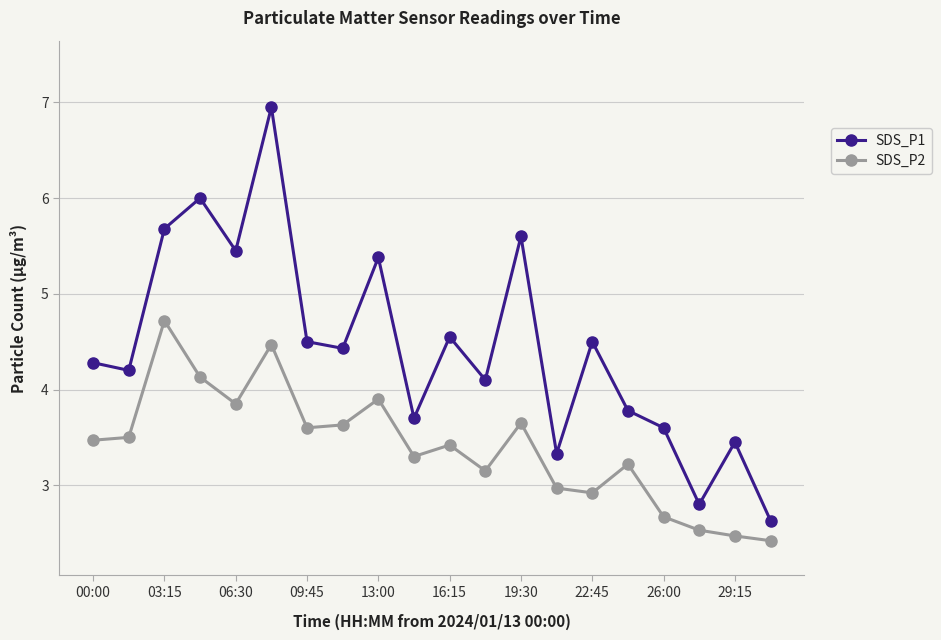

What is the value of the SDS_P1 point at the 7th from the left?

4.5